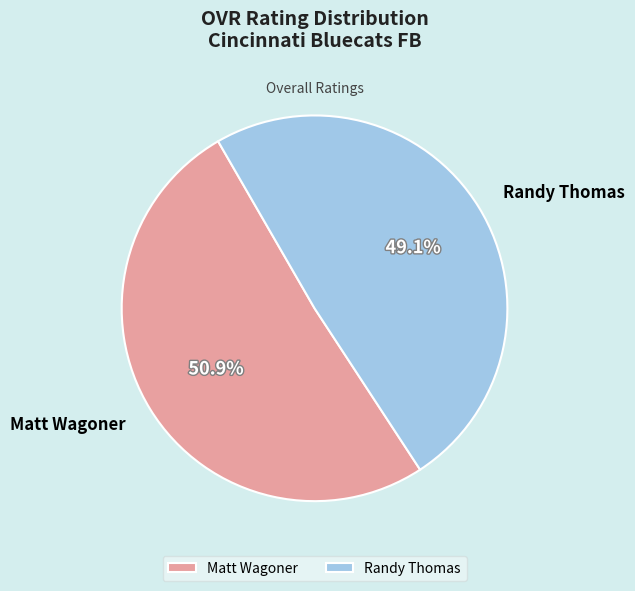

What percentage is the Matt Wagoner slice, to the nearest percent?

51%